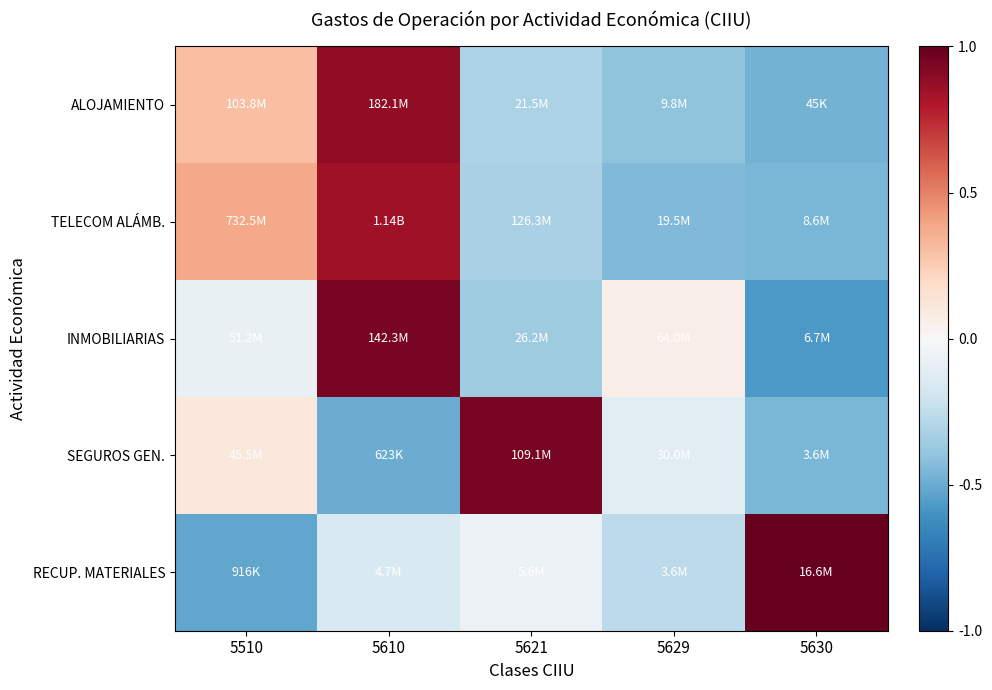

At how many categories does at least one series exceed 0?

5